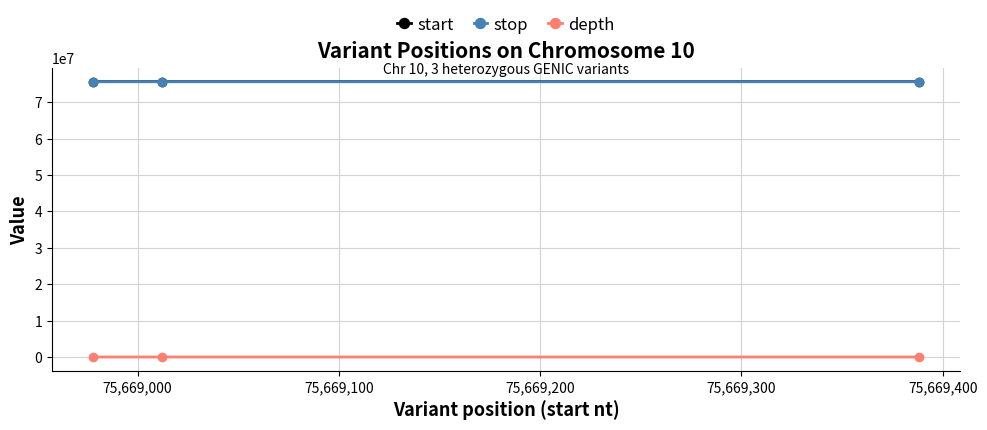

At how many categories does at least one series exceed 42839104?

3